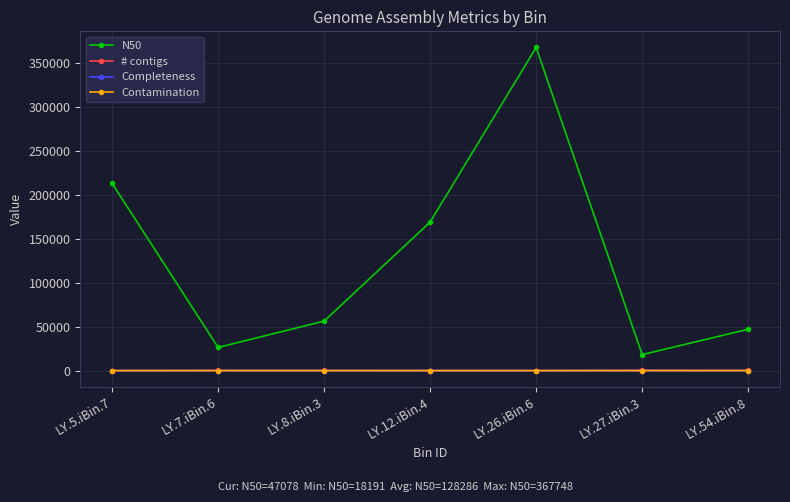

How many interior local valleys does the N50 series have?

2